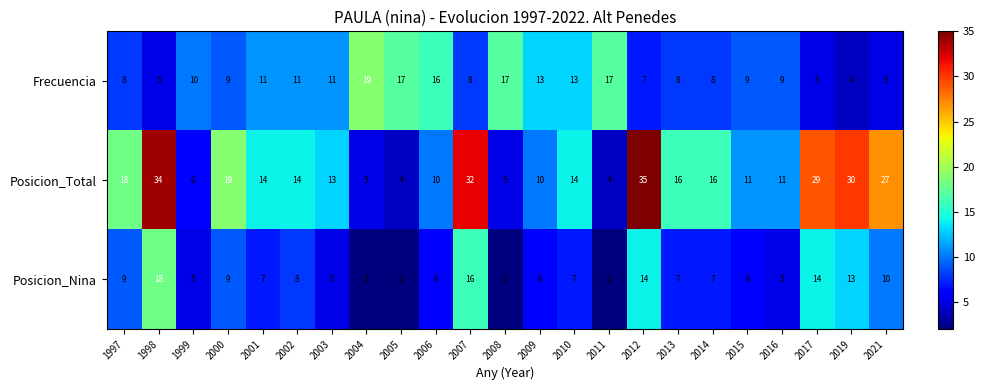

What is the difference between the highest and lowest values at 2021?

22